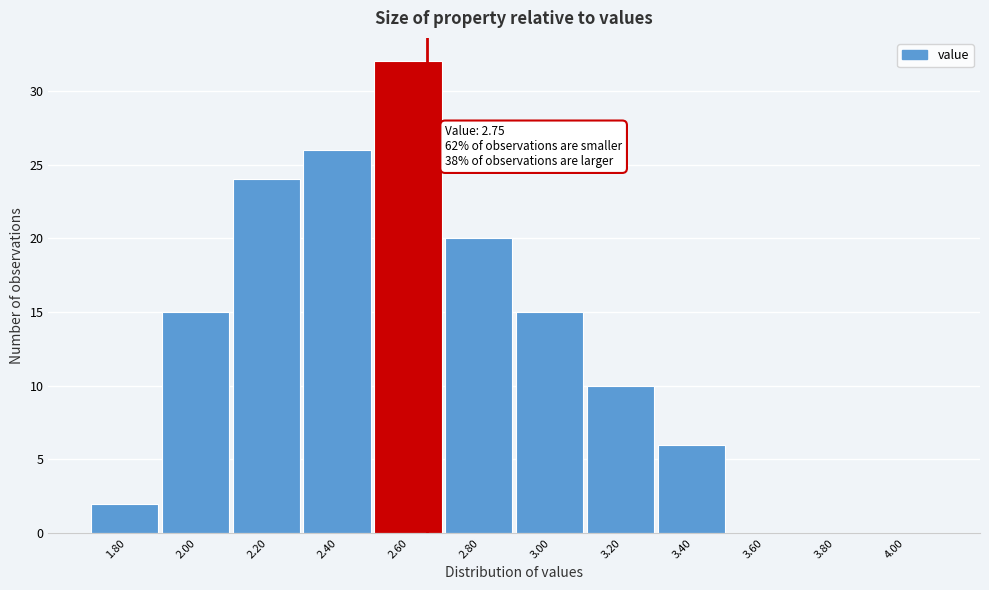

Reading left to right, extract all data points from this chart.

1.80=2	2.00=15	2.20=24	2.40=26	2.60=32	2.80=20	3.00=15	3.20=10	3.40=6	3.60=0	3.80=0	4.00=0